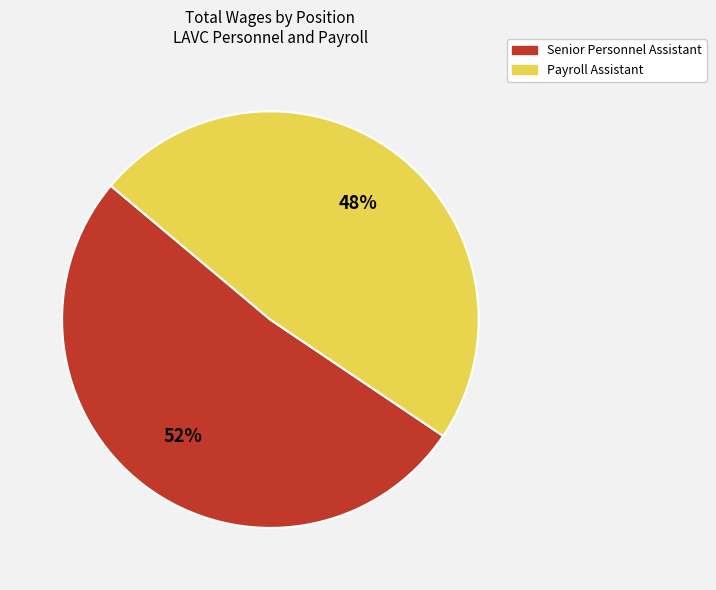

Do Payroll Assistant and Senior Personnel Assistant together represent more than half of the pie?

Yes